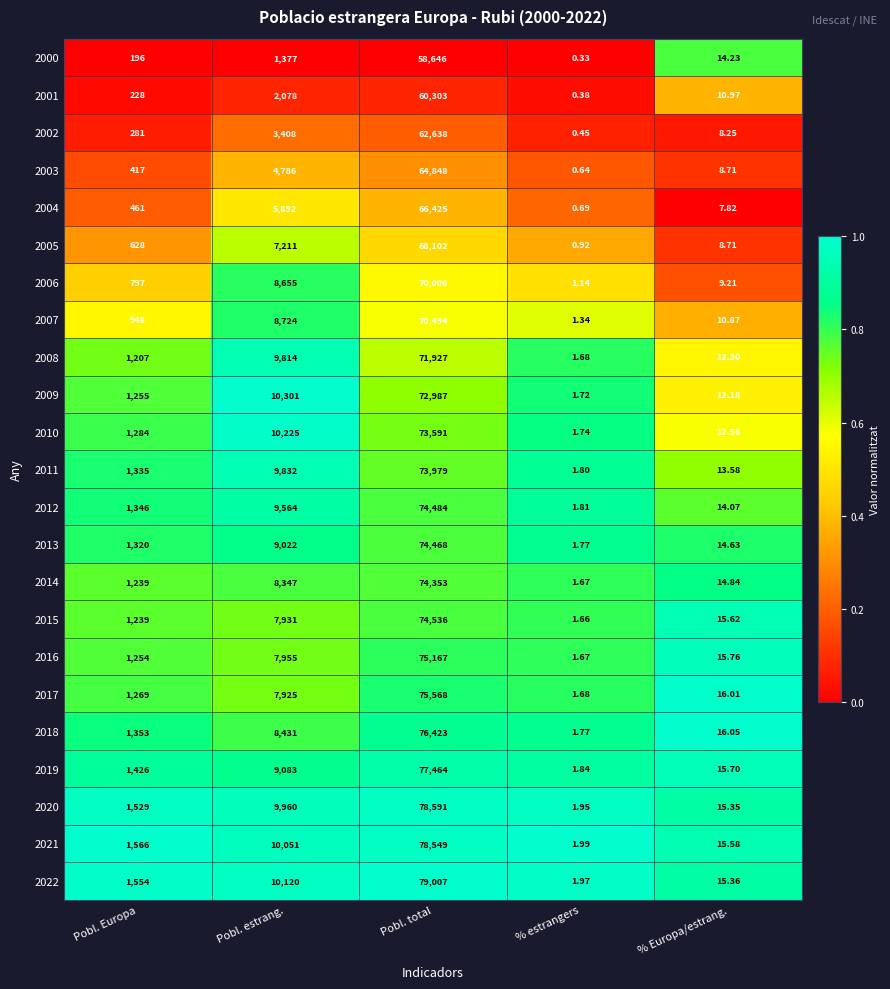

Which series has the largest total across all categories?

2022